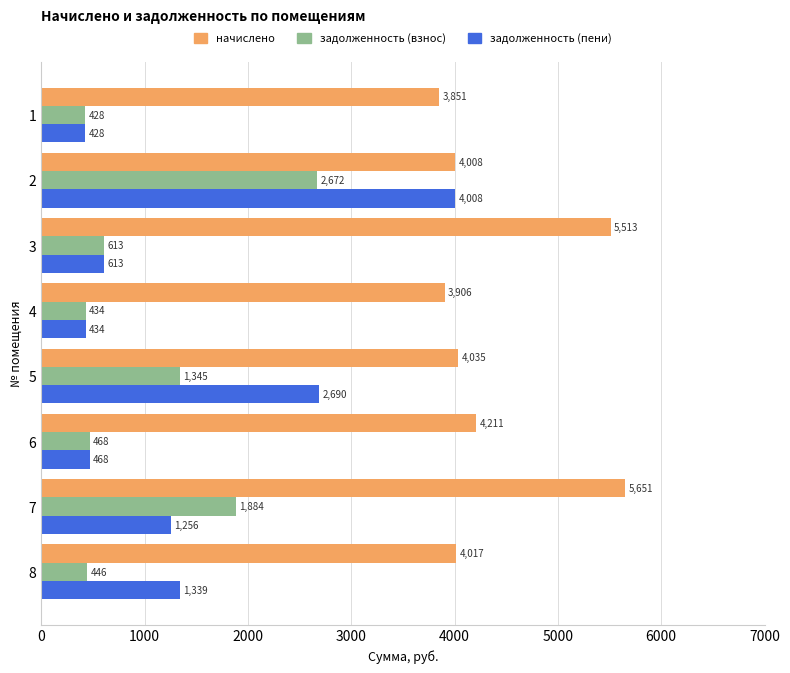

What is the minimum value shown in the chart?

427.8